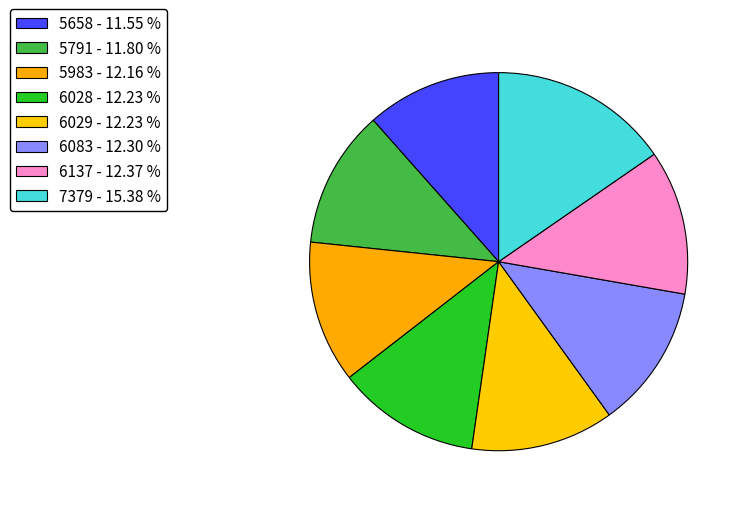

Does 5983 represent more than half of the total?

No